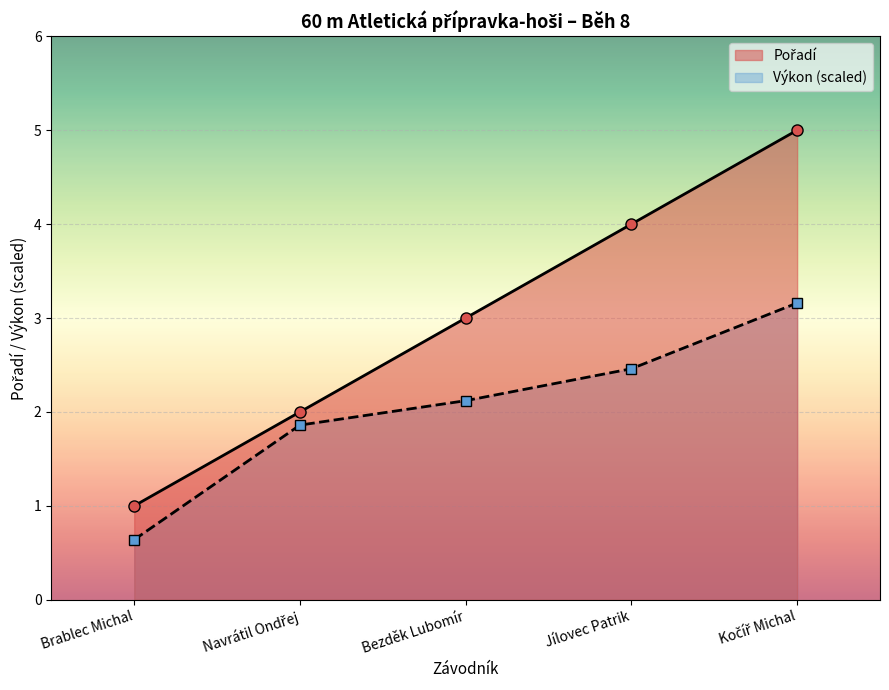

What is the approximate value at Brablec Michal?

1